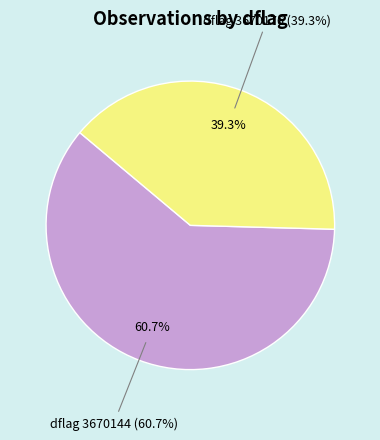

Which has a higher value, 3670144 or 3670176?

3670144